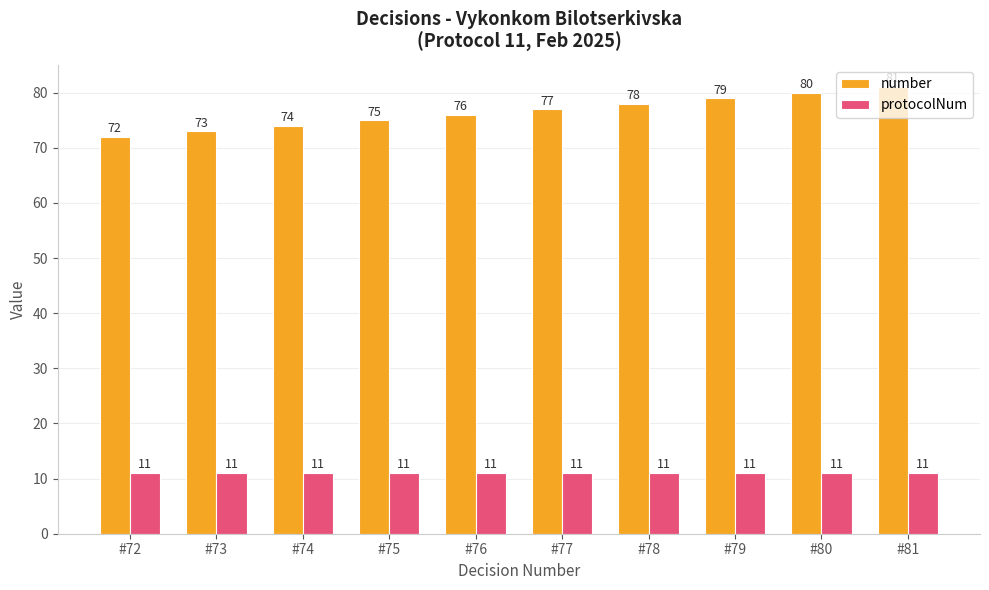

At #80, list the series in order from largest to smallest.

number, protocolNum